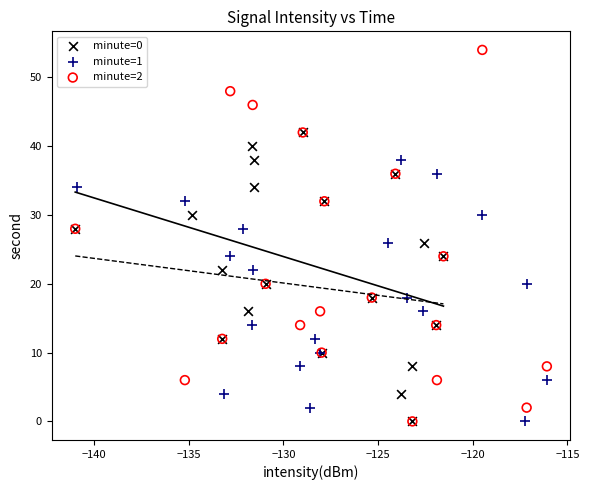

Which series reaches the maximum Y coordinate?

minute=2